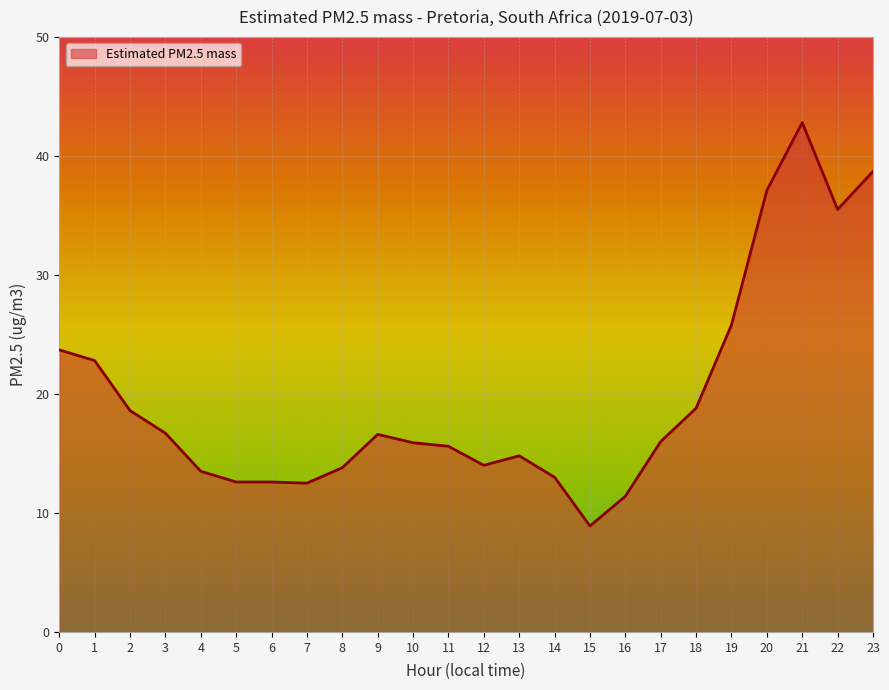

What is the difference between the maximum and minimum values?

33.9